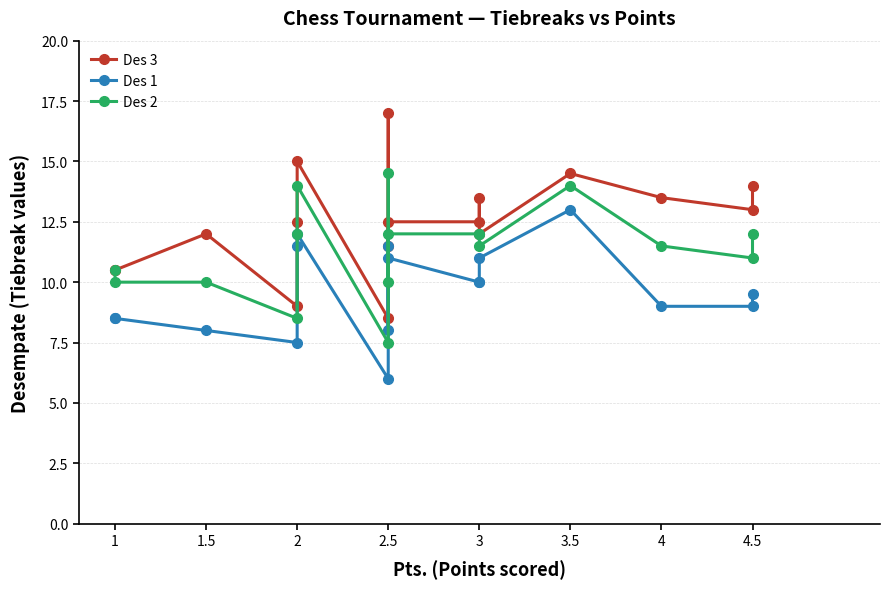

Which series has the widest spread of values?

Des 3